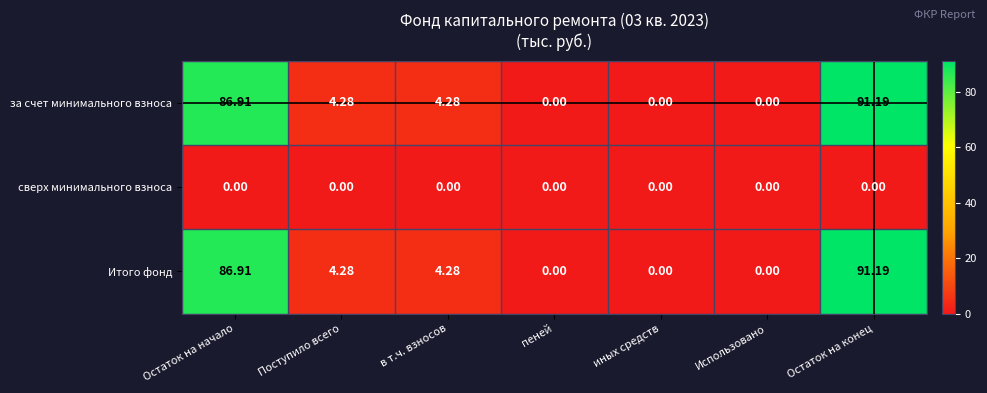

At which label does Итого фонд first exceed 4?

Остаток на начало